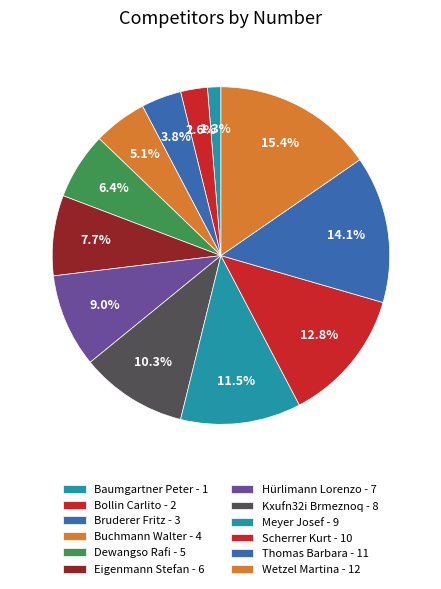

Does Eigenmann Stefan represent more than half of the total?

No